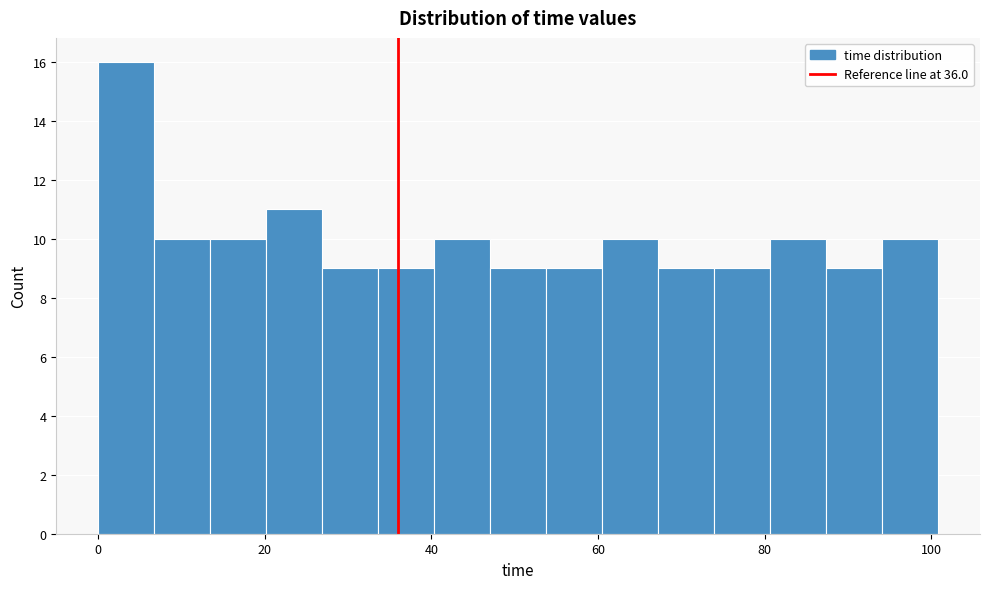

Read against the x-axis, roughly where is the centre of the tallest bar?

4